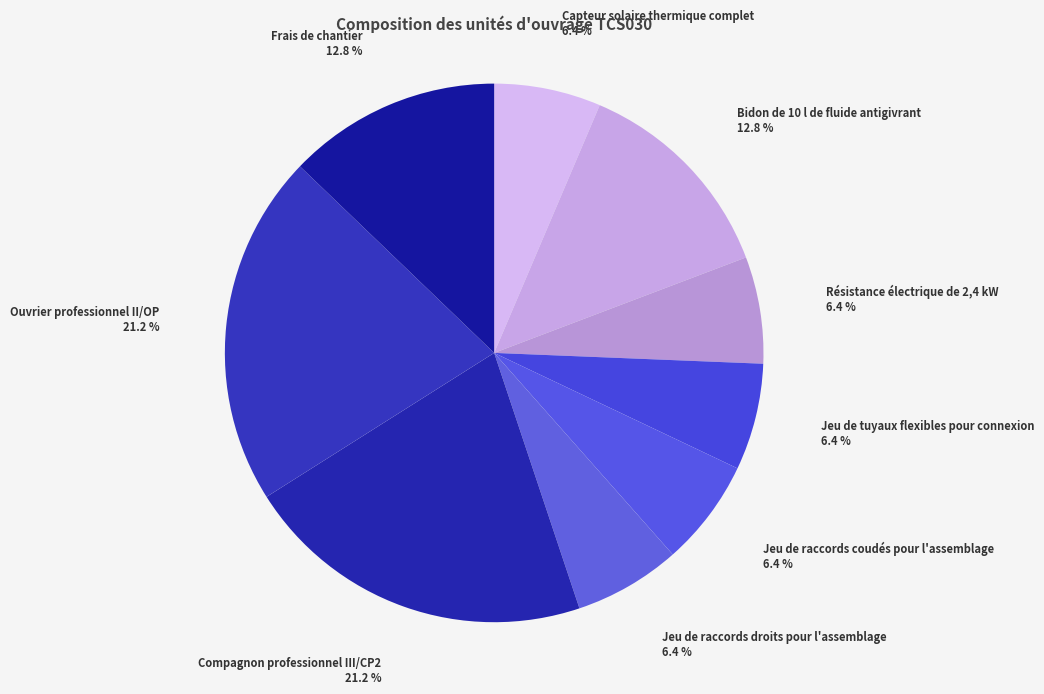

How many segments does this pie chart have?

9